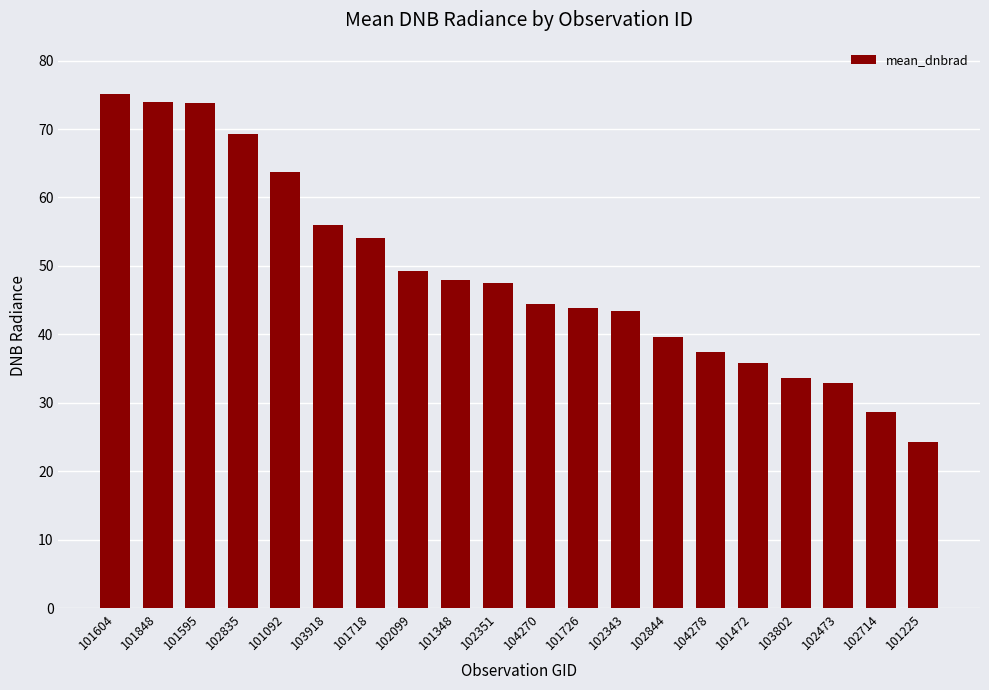

Which label corresponds to the smallest value in the chart?

101225